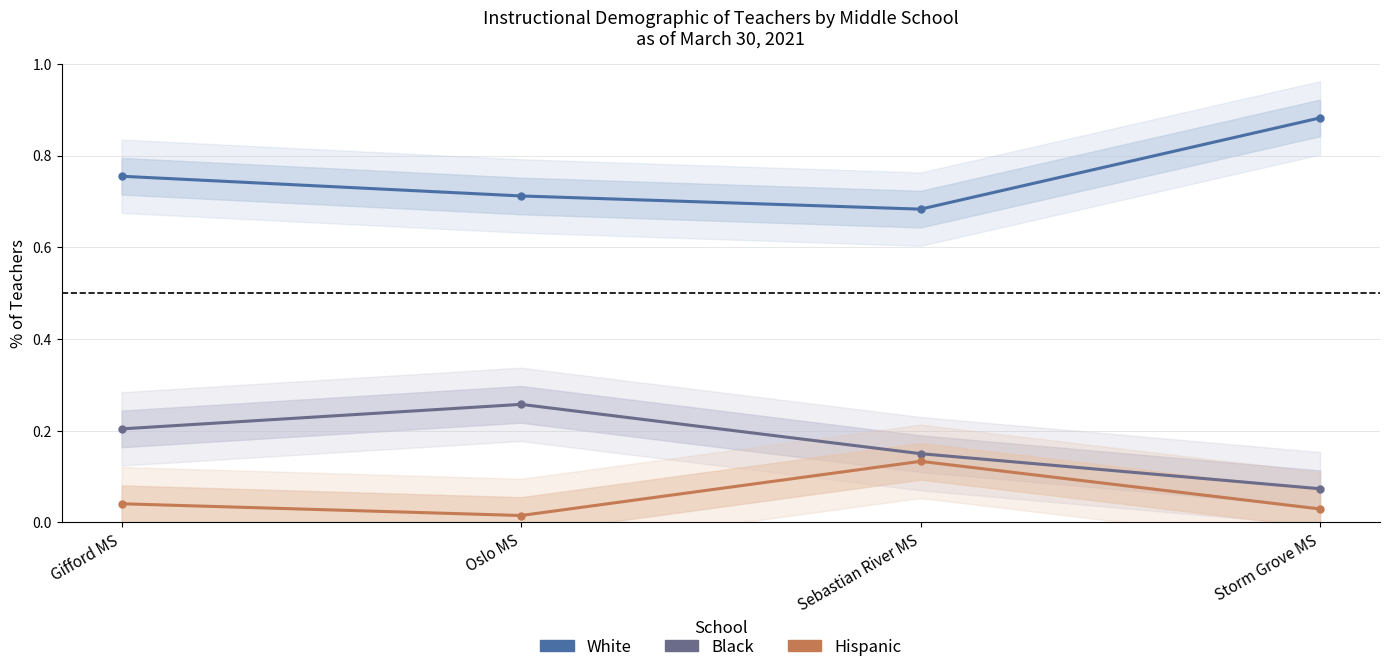

Reading left to right, list all the values displayed in this chart.

White: 0.8	0.7	0.7	0.9
Black: 0.2	0.3	0.1	0.1
Hispanic: 0.0	0.0	0.1	0.0